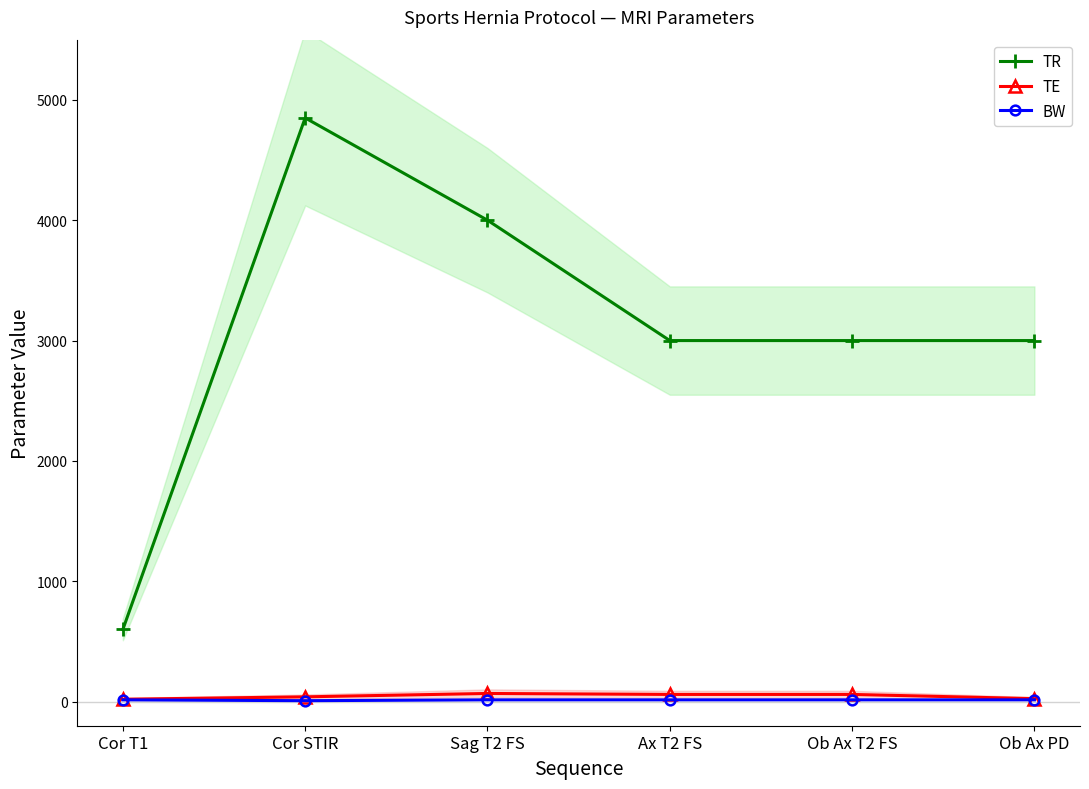

What is the maximum value for TE?

68